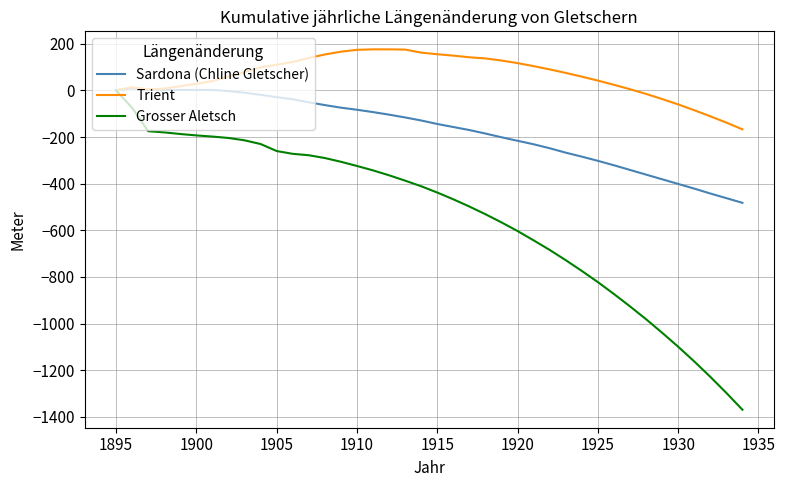

List the series in order of their overall mean, highest first.

Trient, Sardona (Chline Gletscher), Grosser Aletsch